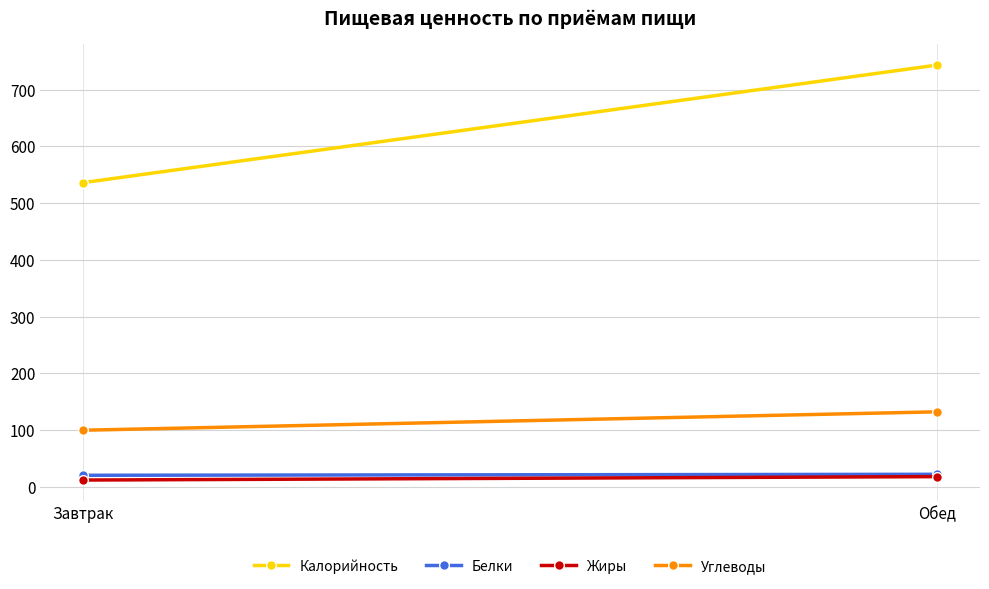

Between Завтрак and Обед, which series saw the biggest shift?

Калорийность